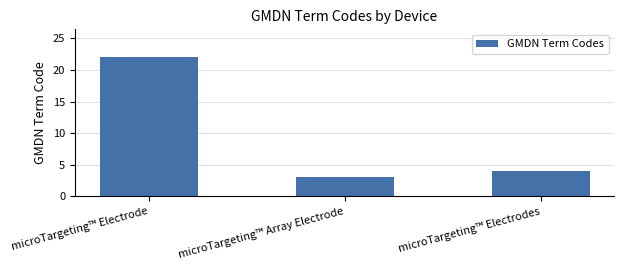

What position from the right is microTargeting™ Electrodes?

1